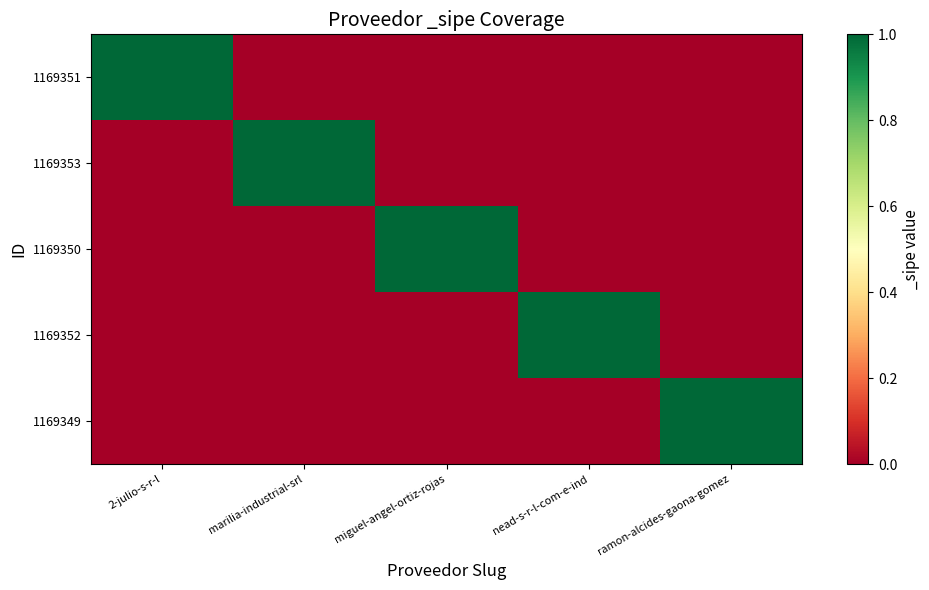

Which category has the lowest value across all series?

marilia-industrial-srl